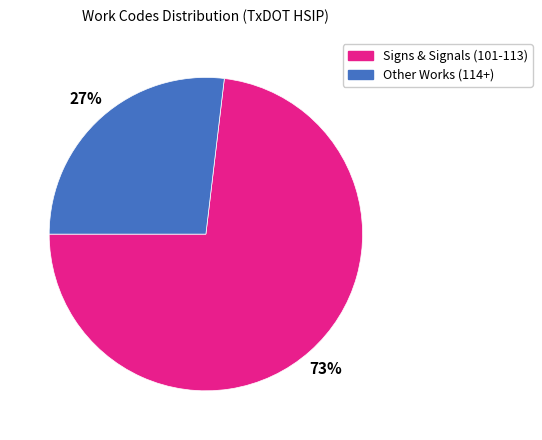

Is there any slice that represents more than half of the pie?

Yes